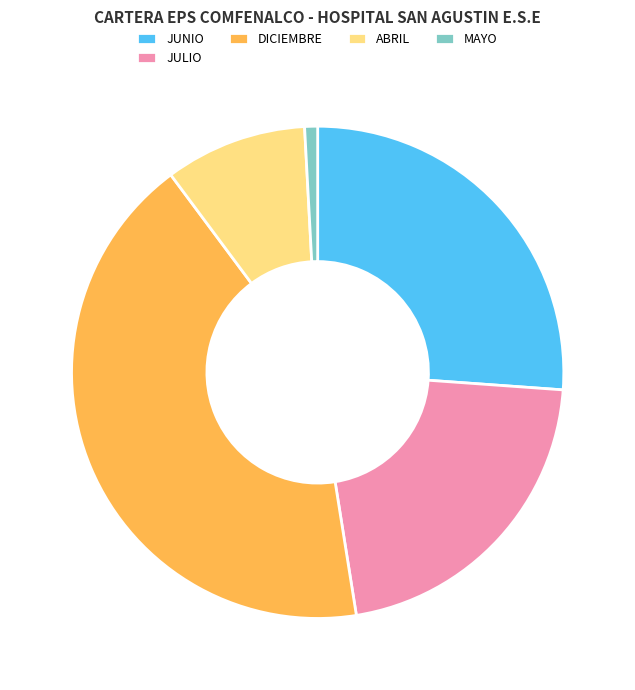

How many slices are in this pie chart?

5